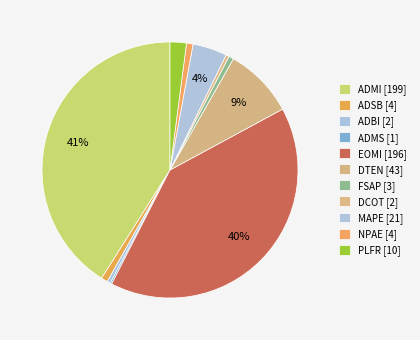

Which has a higher value, DCOT or ADSB?

ADSB